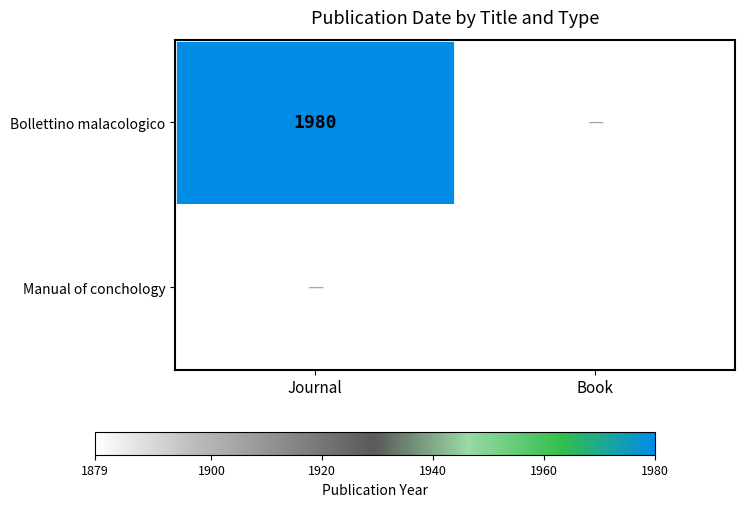

The Bollettino malacologico series shows 1980 at Journal. True or false?

True